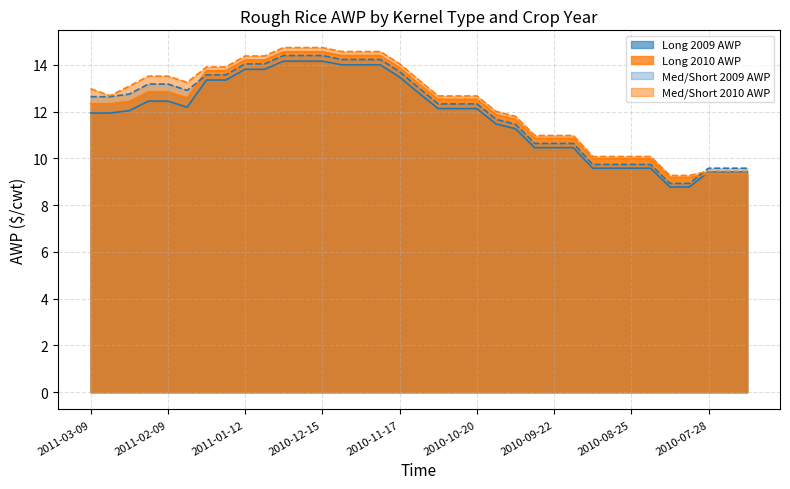

Reading left to right, extract all data points from this chart.

Long 2009 AWP: 2011-03-09=11.9	2011-03-02=11.9	2011-02-23=12.0	2011-02-16=12.4	2011-02-09=12.4	2011-02-02=12.2	2011-01-26=13.3	2011-01-19=13.3	2011-01-12=13.8	2011-01-05=13.8	2010-12-29=14.2	2010-12-22=14.2	2010-12-15=14.2	2010-12-08=14.0	2010-12-01=14.0	2010-11-24=14.0	2010-11-17=13.5	2010-11-10=12.8	2010-11-03=12.1	2010-10-27=12.1	2010-10-20=12.1	2010-10-13=11.5	2010-10-06=11.3	2010-09-29=10.5	2010-09-22=10.5	2010-09-15=10.5	2010-09-08=9.6	2010-09-01=9.6	2010-08-25=9.6	2010-08-18=9.6	2010-08-11=8.8	2010-08-04=8.8	2010-07-28=9.4	2010-07-21=9.4	2010-07-14=9.4
Long 2010 AWP: 2011-03-09=12.3	2011-03-02=12.3	2011-02-23=12.4	2011-02-16=12.8	2011-02-09=12.8	2011-02-02=12.6	2011-01-26=13.8	2011-01-19=13.8	2011-01-12=14.2	2011-01-05=14.2	2010-12-29=14.6	2010-12-22=14.6	2010-12-15=14.6	2010-12-08=14.4	2010-12-01=14.4	2010-11-24=14.4	2010-11-17=13.9	2010-11-10=13.2	2010-11-03=12.5	2010-10-27=12.5	2010-10-20=12.5	2010-10-13=11.9	2010-10-06=11.7	2010-09-29=10.9	2010-09-22=10.9	2010-09-15=10.9	2010-09-08=10.0	2010-09-01=10.0	2010-08-25=10.0	2010-08-18=10.0	2010-08-11=9.2	2010-08-04=9.2	2010-07-28=9.3	2010-07-21=9.3	2010-07-14=9.3
Med/Short 2009 AWP: 2011-03-09=12.6	2011-03-02=12.6	2011-02-23=12.8	2011-02-16=13.2	2011-02-09=13.2	2011-02-02=12.9	2011-01-26=13.6	2011-01-19=13.6	2011-01-12=14.0	2011-01-05=14.0	2010-12-29=14.4	2010-12-22=14.4	2010-12-15=14.4	2010-12-08=14.2	2010-12-01=14.2	2010-11-24=14.2	2010-11-17=13.7	2010-11-10=13.0	2010-11-03=12.3	2010-10-27=12.3	2010-10-20=12.3	2010-10-13=11.7	2010-10-06=11.5	2010-09-29=10.6	2010-09-22=10.6	2010-09-15=10.6	2010-09-08=9.7	2010-09-01=9.7	2010-08-25=9.7	2010-08-18=9.7	2010-08-11=8.9	2010-08-04=8.9	2010-07-28=9.6	2010-07-21=9.6	2010-07-14=9.6
Med/Short 2010 AWP: 2011-03-09=13.0	2011-03-02=12.7	2011-02-23=13.1	2011-02-16=13.5	2011-02-09=13.5	2011-02-02=13.2	2011-01-26=13.9	2011-01-19=13.9	2011-01-12=14.4	2011-01-05=14.4	2010-12-29=14.7	2010-12-22=14.7	2010-12-15=14.7	2010-12-08=14.6	2010-12-01=14.6	2010-11-24=14.6	2010-11-17=14.1	2010-11-10=13.3	2010-11-03=12.7	2010-10-27=12.7	2010-10-20=12.7	2010-10-13=12.0	2010-10-06=11.8	2010-09-29=11.0	2010-09-22=11.0	2010-09-15=11.0	2010-09-08=10.1	2010-09-01=10.1	2010-08-25=10.1	2010-08-18=10.1	2010-08-11=9.3	2010-08-04=9.3	2010-07-28=9.4	2010-07-21=9.4	2010-07-14=9.4